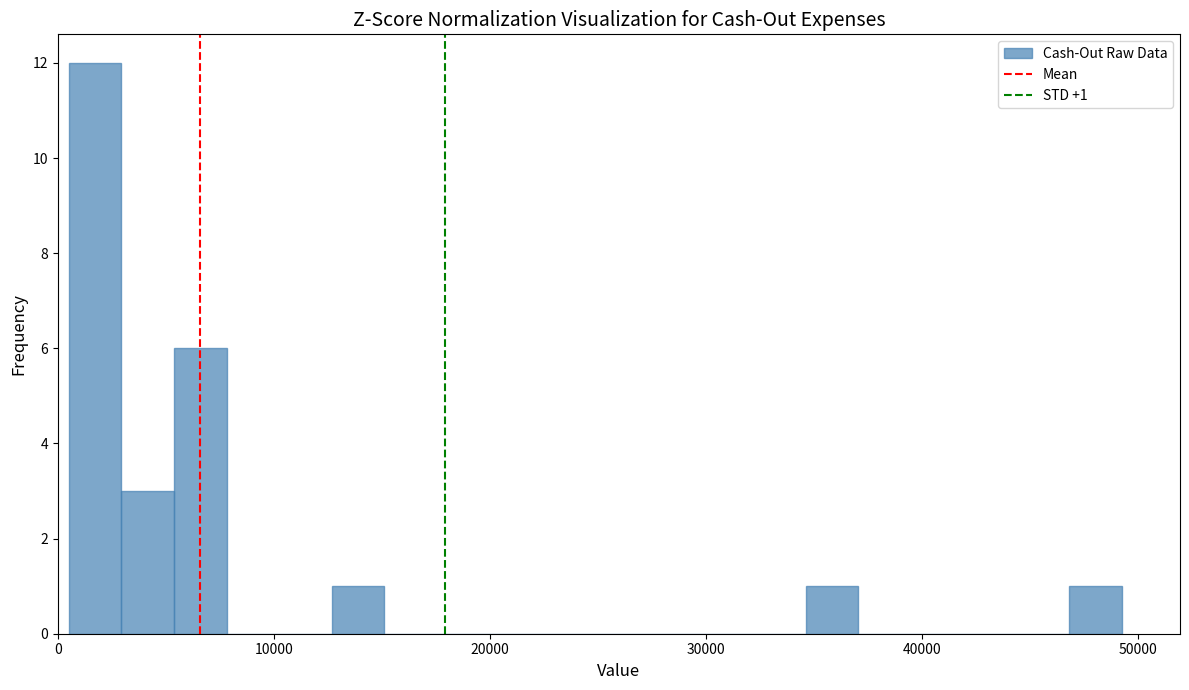

Around what value on the x-axis is the tallest bar? Give the approximate position of its centre, as read against the axis.

2000